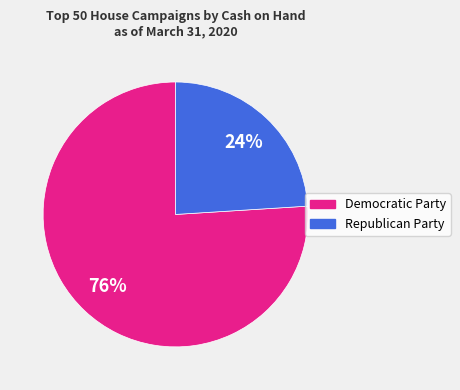

Is there any slice that represents more than half of the pie?

Yes